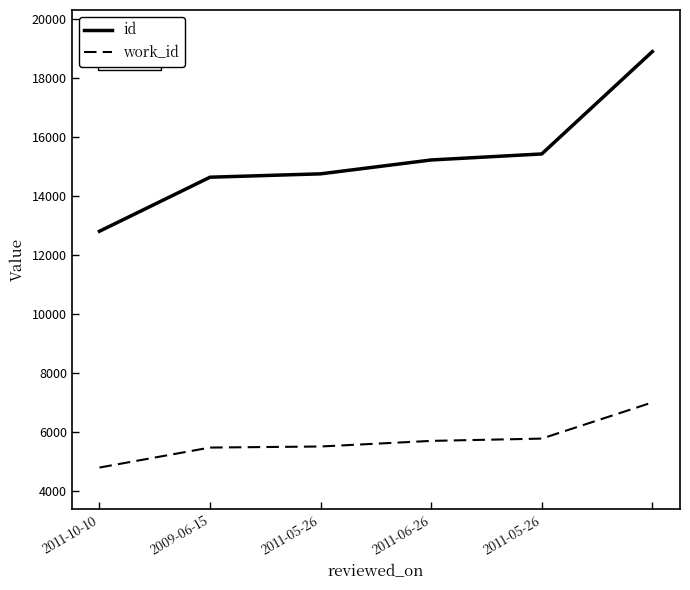

What is the maximum value for id?

18899